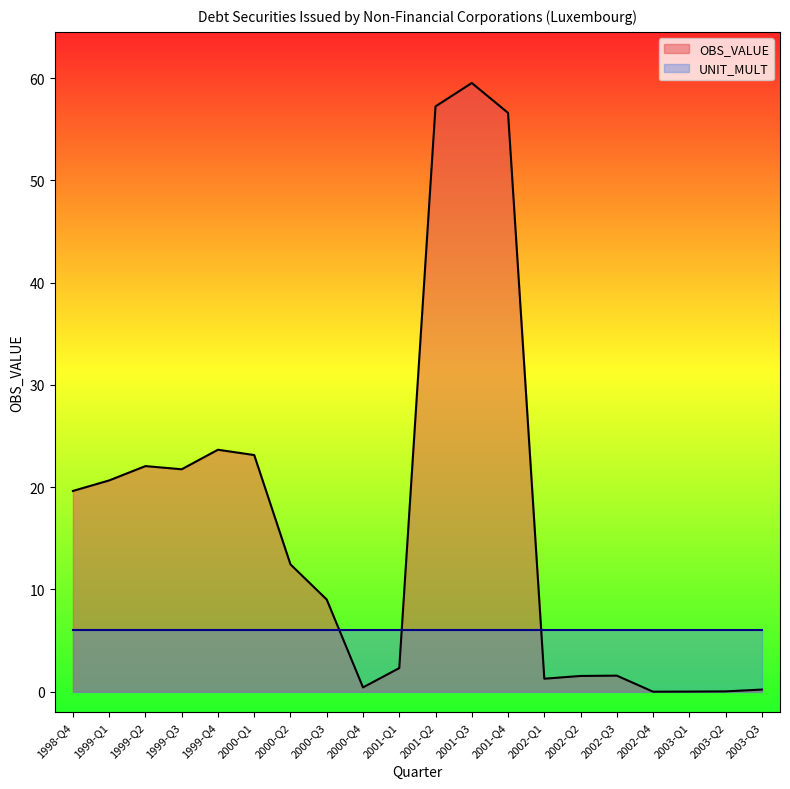

What position from the left is 2002-Q2?

15